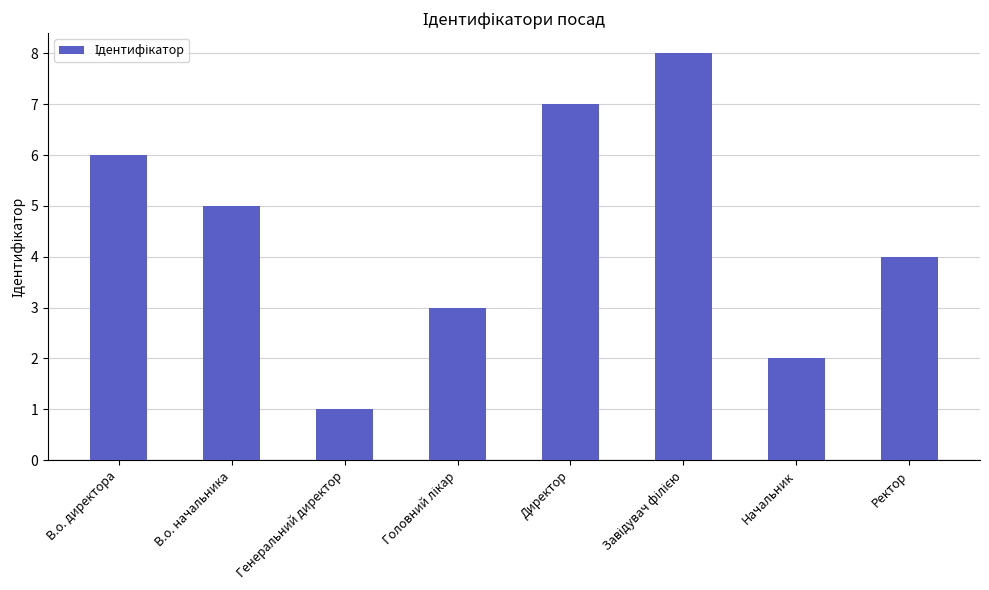

What position from the right is В.о. директора?

8